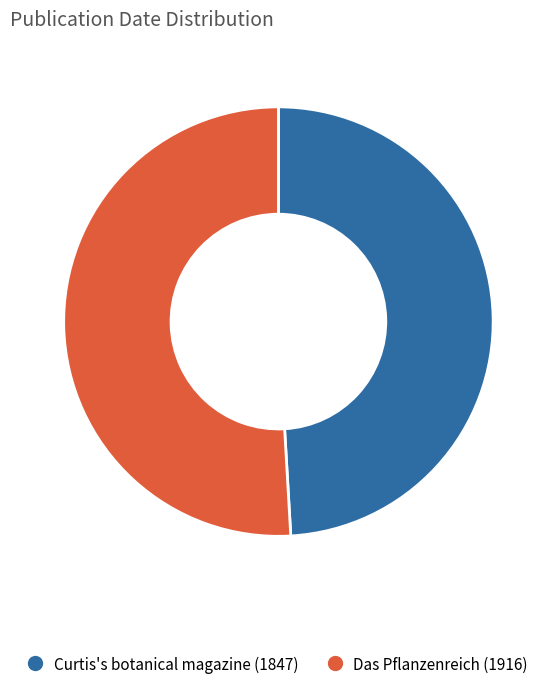

Combined, do Das Pflanzenreich (1916) and Curtis's botanical magazine (1847) account for over 50%?

Yes